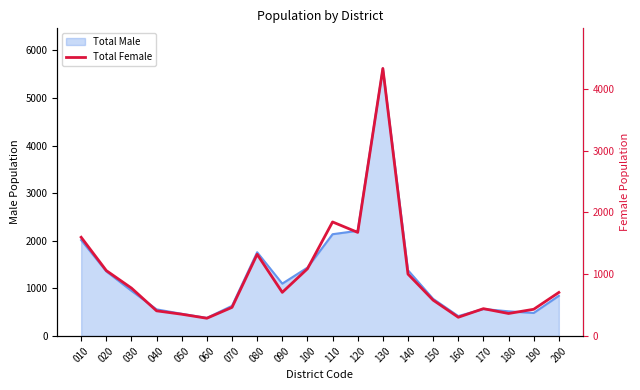

What value does the data have at 140?

1001